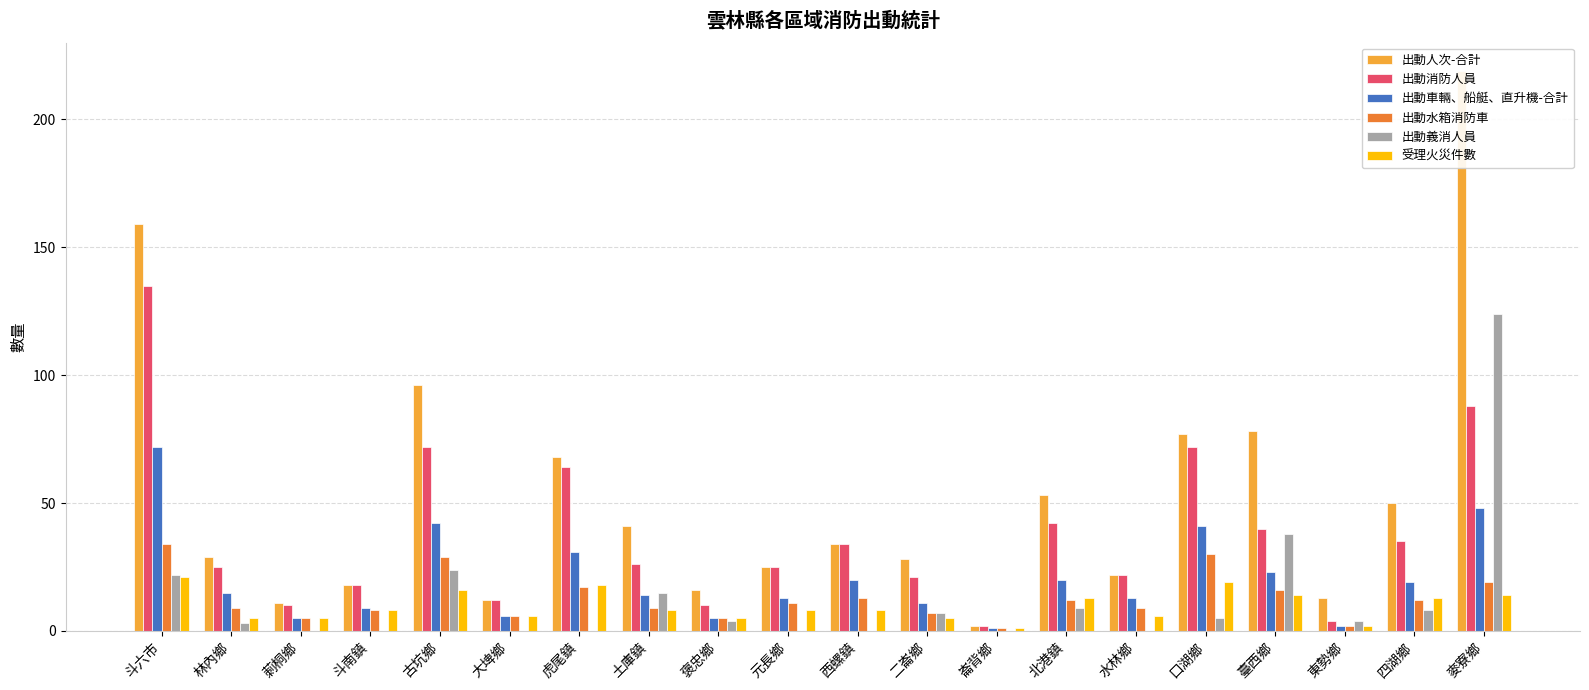

Which series changed the most between 四湖鄉 and 麥寮鄉?

出動人次-合計